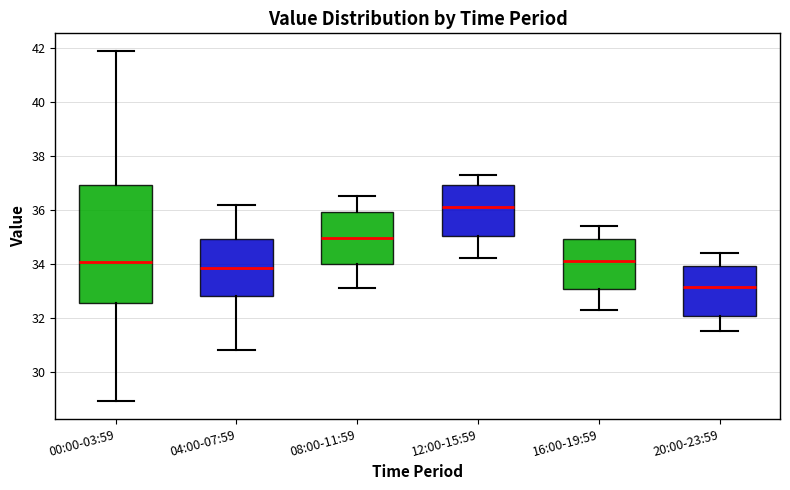

Reading left to right, read every box against the y-axis: the position of its median line, the range the box covers, and the ends of its whiskers. The values are not printed on the chart, so give them approximately, as read against the axis.

00:00-03:59: median 34.0, box 32.6 to 37.0, whiskers 29.0 to 42.0
04:00-07:59: median 33.8, box 32.8 to 35.0, whiskers 30.8 to 36.2
08:00-11:59: median 35.0, box 34.0 to 36.0, whiskers 33.2 to 36.6
12:00-15:59: median 36.2, box 35.0 to 37.0, whiskers 34.2 to 37.4
16:00-19:59: median 34.2, box 33.0 to 35.0, whiskers 32.4 to 35.4
20:00-23:59: median 33.2, box 32.0 to 34.0, whiskers 31.6 to 34.4